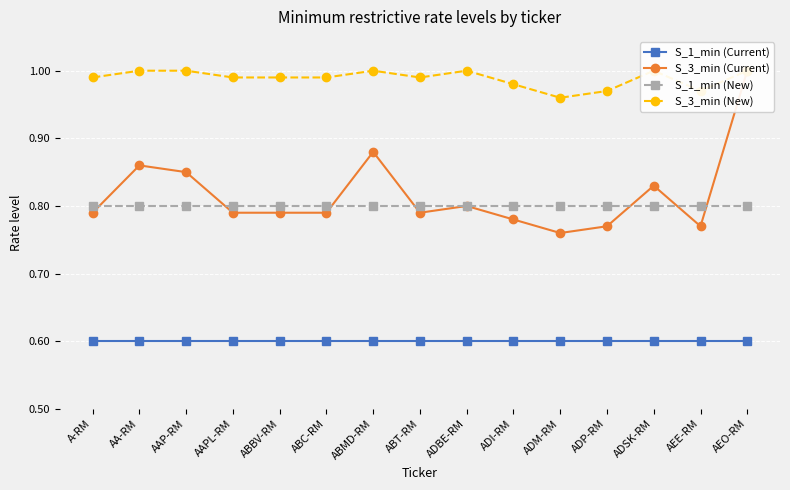

Which series has the largest total across all categories?

S_3_min (New)